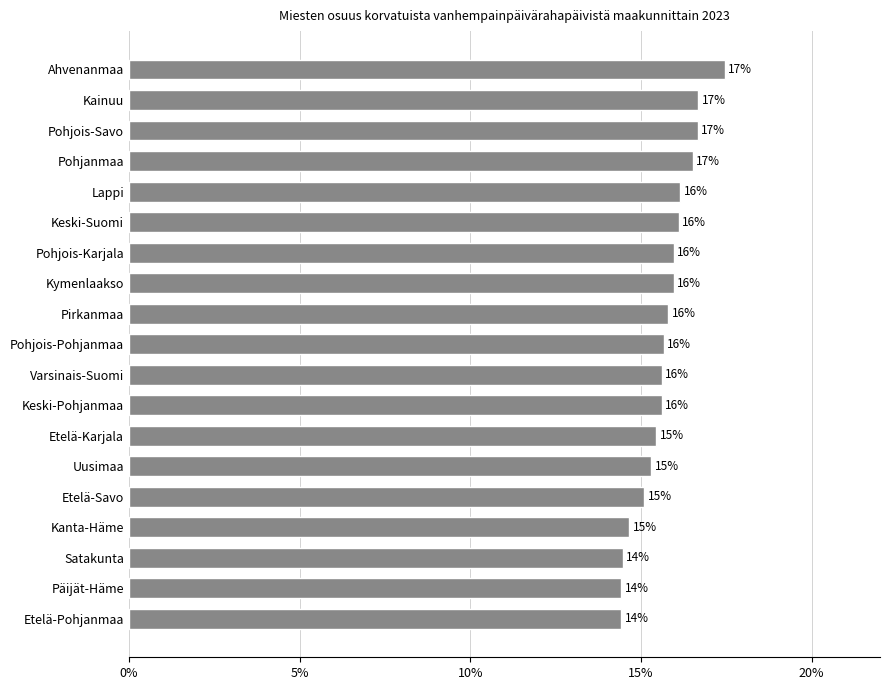

How many bars are there in total?

19